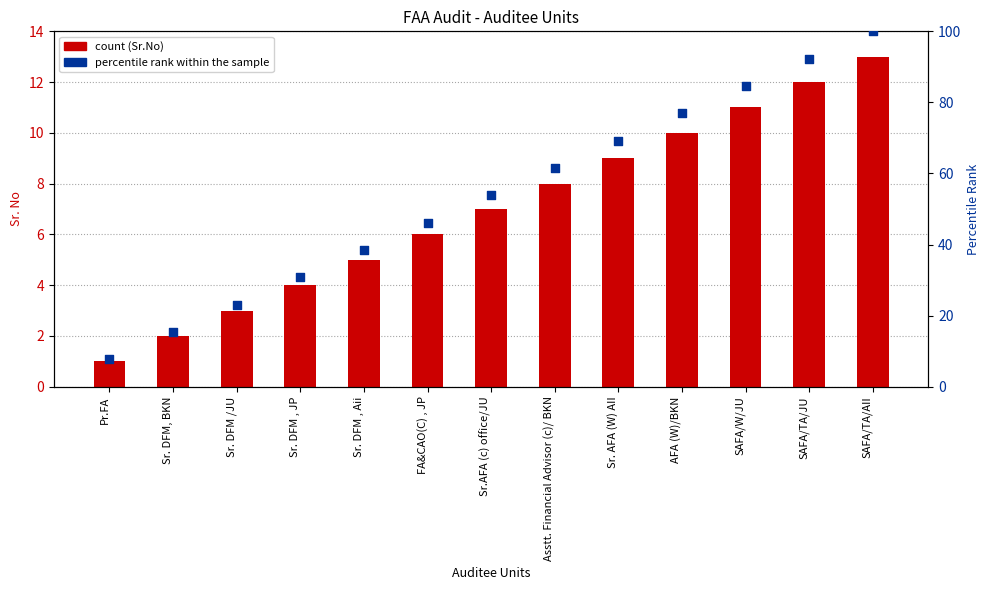

What are all the series names shown in the legend?

Sr.No, percentile rank within the sample